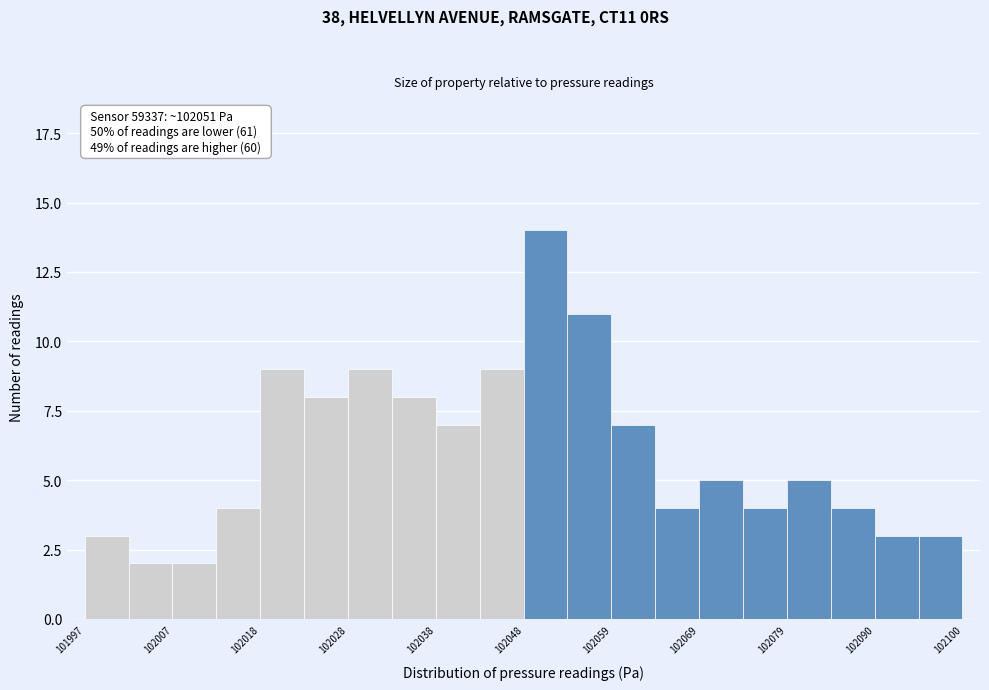

Read against the x-axis, roughly where is the centre of the tallest bar?

102052